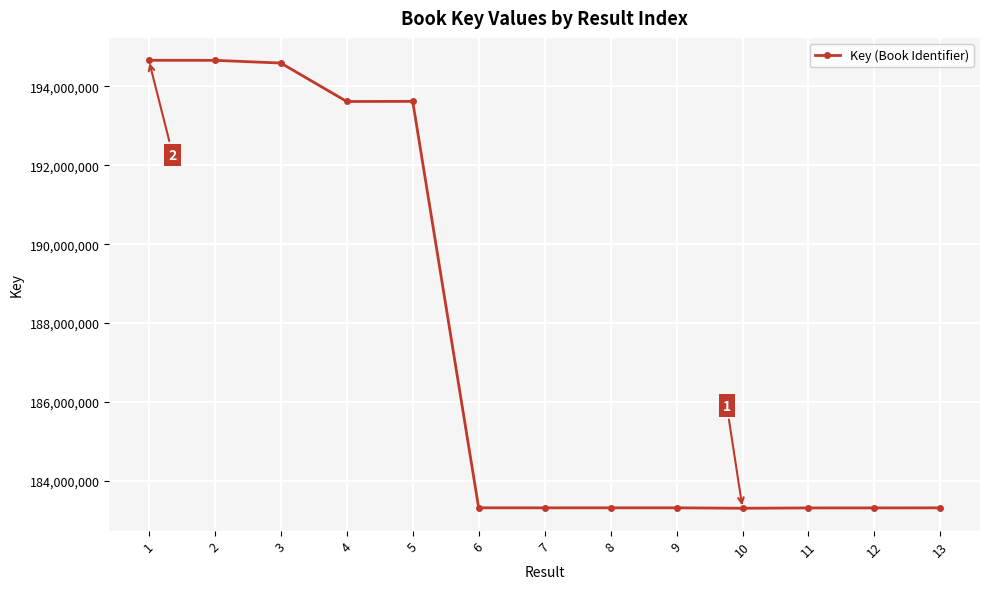

What is the value of the 1st point from the left?

194663845